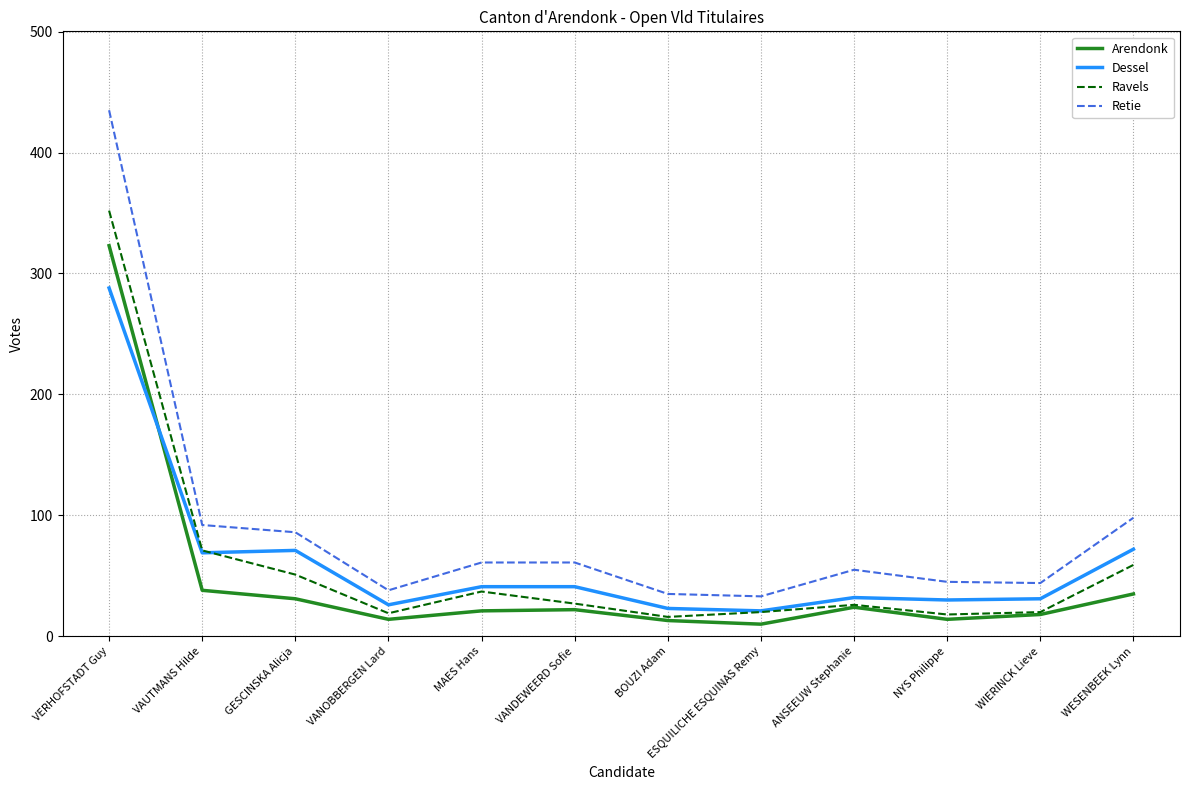

True or false: Arendonk has more than 0 interior local peaks.

True